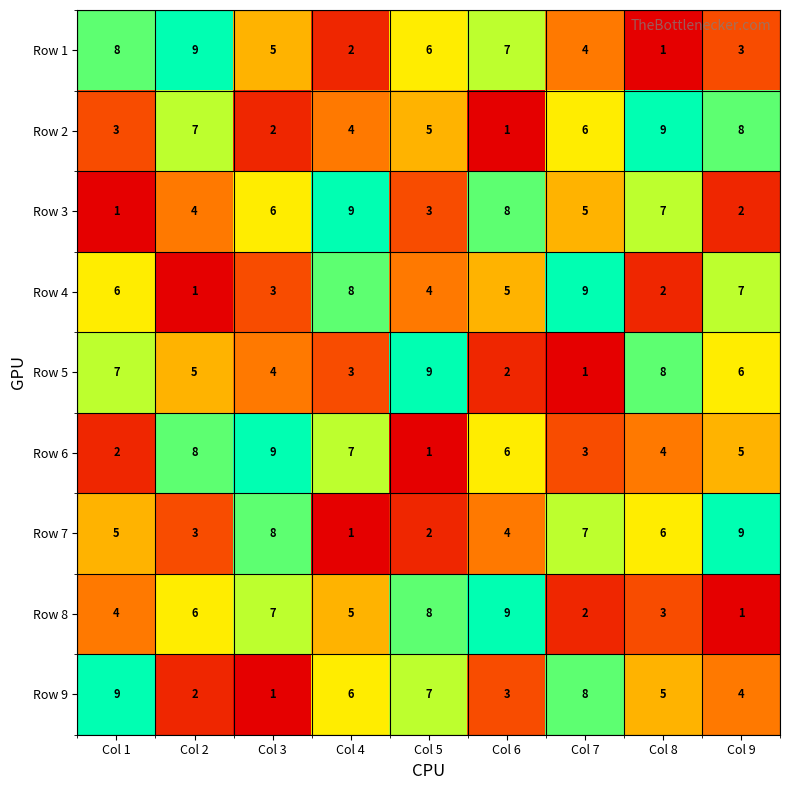

Count the number of categories in the chart.

9